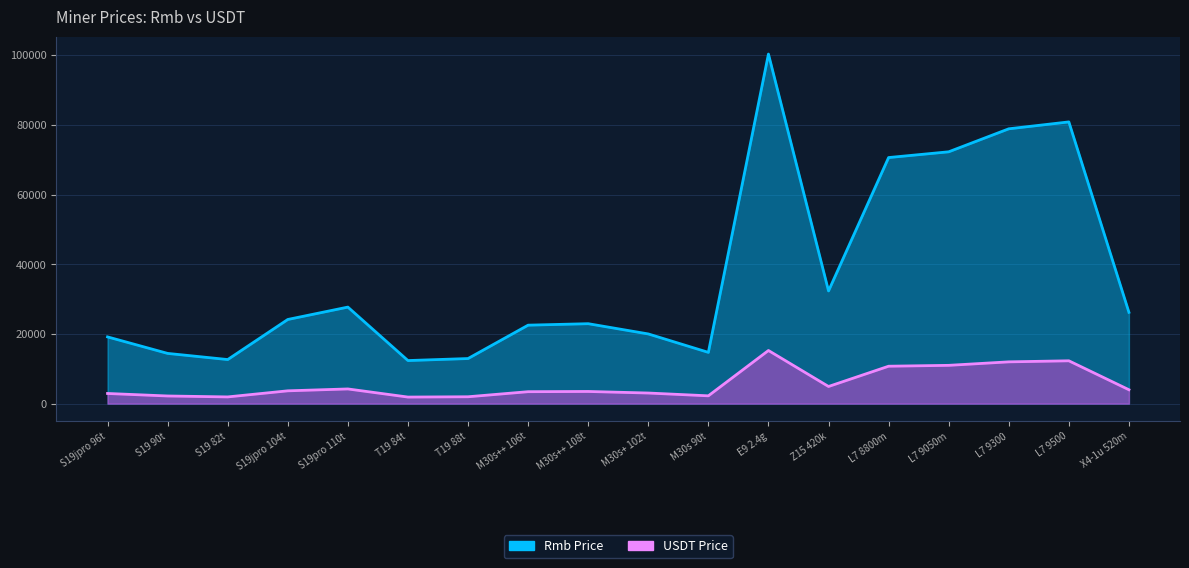

What is the greatest value displayed?

100320.0